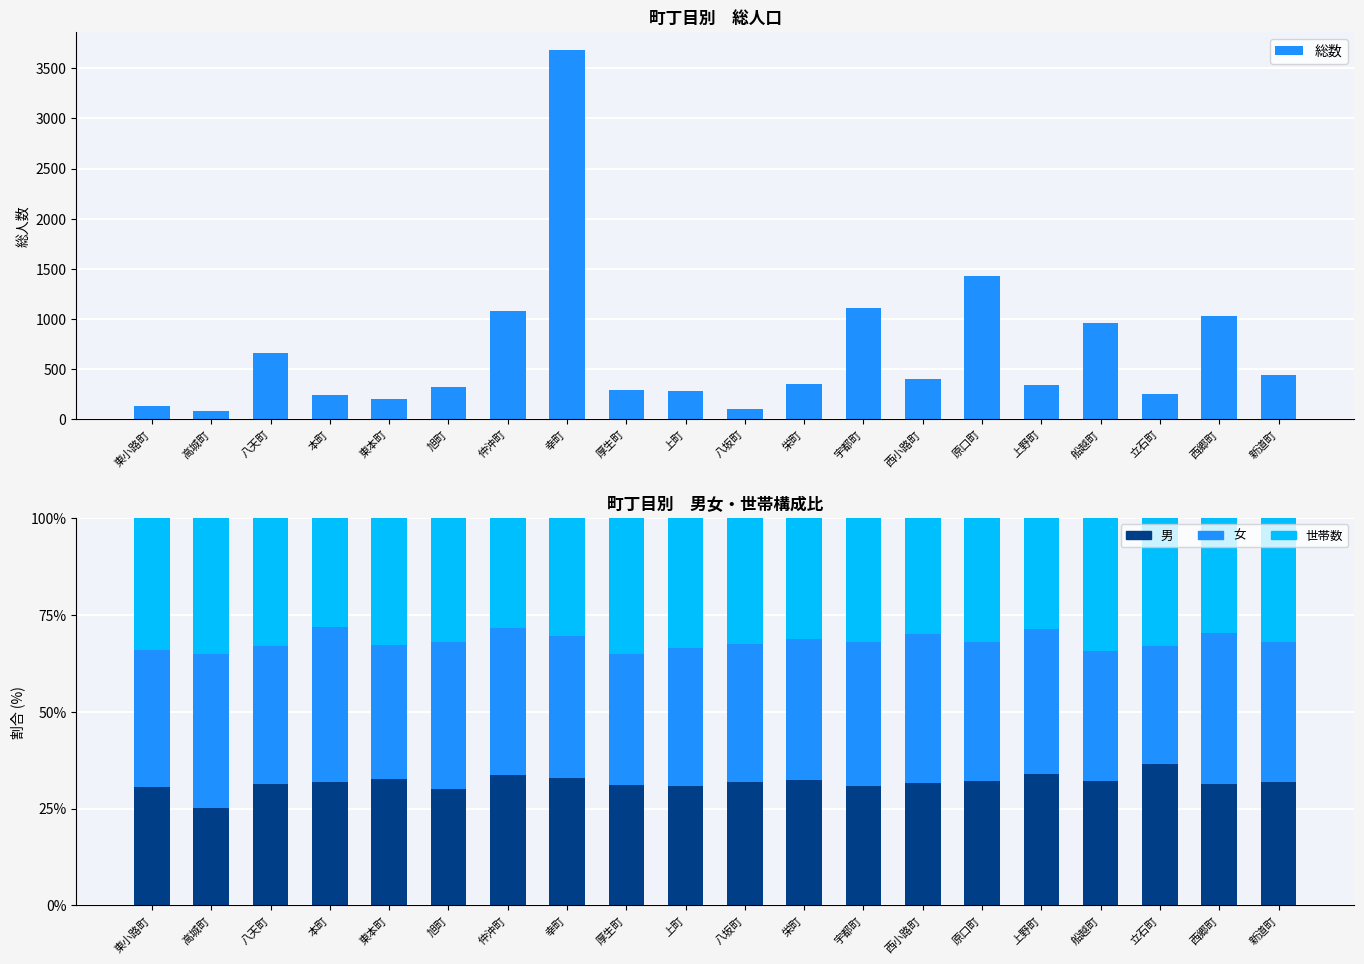

Reading left to right, extract all data points from this chart.

総数: 東小路町=132.0	高城町=85.0	八天町=665.0	本町=239.0	東本町=202.0	旭町=325.0	仲沖町=1076.0	幸町=3678.0	厚生町=291.0	上町=285.0	八坂町=99.0	栄町=348.0	宇都町=1105.0	西小路町=406.0	原口町=1425.0	上野町=343.0	船越町=956.0	立石町=254.0	西郷町=1034.0	新道町=446.0
男: 東小路町=30.5	高城町=25.2	八天町=31.4	本町=31.8	東本町=32.7	旭町=29.9	仲沖町=33.8	幸町=32.9	厚生町=31.2	上町=30.8	八坂町=32.0	栄町=32.3	宇都町=30.9	西小路町=31.6	原口町=32.1	上野町=34.0	船越町=32.0	立石町=36.4	西郷町=31.3	新道町=31.8
女: 東小路町=35.5	高城町=39.7	八天町=35.5	本町=39.9	東本町=34.7	旭町=38.1	仲沖町=37.8	幸町=36.7	厚生町=33.6	上町=35.7	八坂町=35.4	栄町=36.3	宇都町=37.1	西小路町=38.4	原口町=36.0	上野町=37.5	船越町=33.6	立石町=30.6	西郷町=39.0	新道町=36.3
世帯数: 東小路町=34.0	高城町=35.1	八天町=33.2	本町=28.2	東本町=32.7	旭町=32.0	仲沖町=28.5	幸町=30.4	厚生町=35.2	上町=33.6	八坂町=32.7	栄町=31.4	宇都町=32.1	西小路町=30.0	原口町=31.9	上野町=28.5	船越町=34.4	立石町=33.0	西郷町=29.7	新道町=31.9